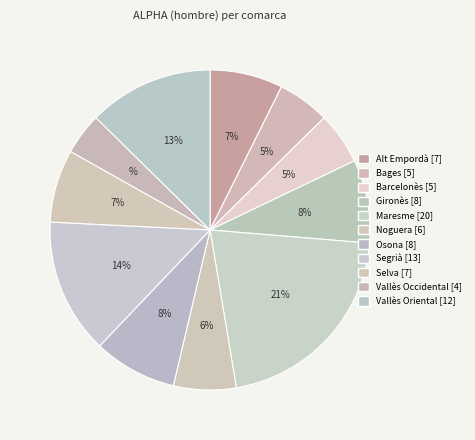

The Noguera slice represents 6% of the pie. True or false?

True